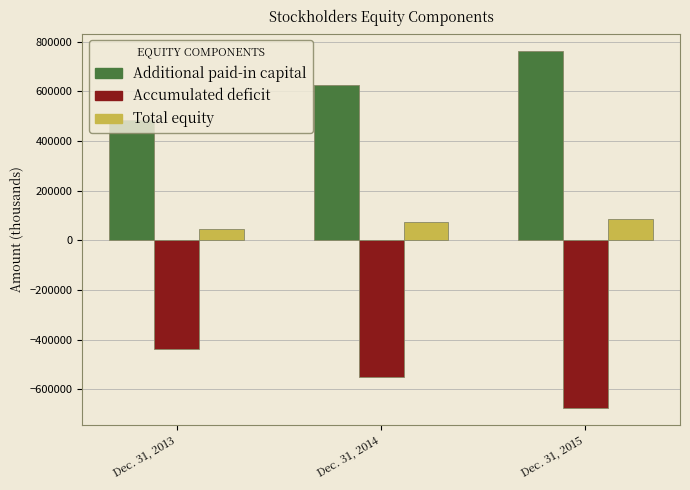

How many series are shown in this chart?

3